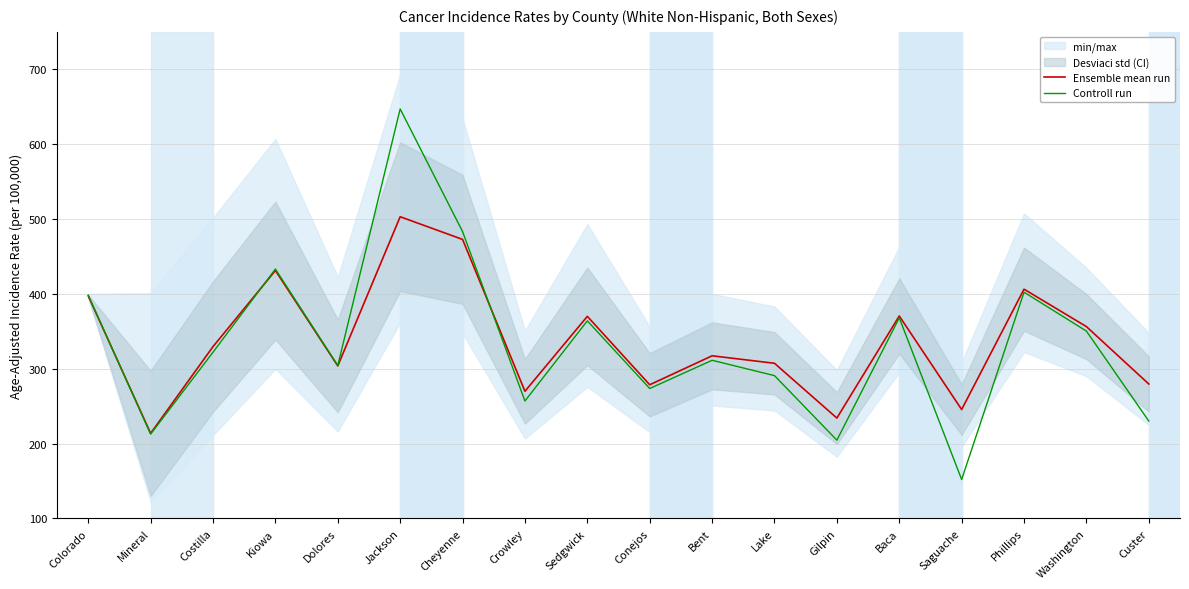

Reading left to right, extract all data points from this chart.

Ensemble mean run: Colorado=397.2	Mineral=213.6	Costilla=329.5	Kiowa=431.1	Dolores=303.7	Jackson=503.0	Cheyenne=472.7	Crowley=269.8	Sedgwick=369.9	Conejos=278.5	Bent=317.2	Lake=307.2	Gilpin=234.0	Baca=370.4	Saguache=245.4	Phillips=406.2	Washington=356.2	Custer=279.5
Controll run: Colorado=398.2	Mineral=212.6	Costilla=322.0	Kiowa=433.1	Dolores=304.2	Jackson=647.0	Cheyenne=483.2	Crowley=256.8	Sedgwick=363.9	Conejos=273.5	Bent=311.2	Lake=290.7	Gilpin=204.5	Baca=367.9	Saguache=151.9	Phillips=402.2	Washington=350.2	Custer=230.0